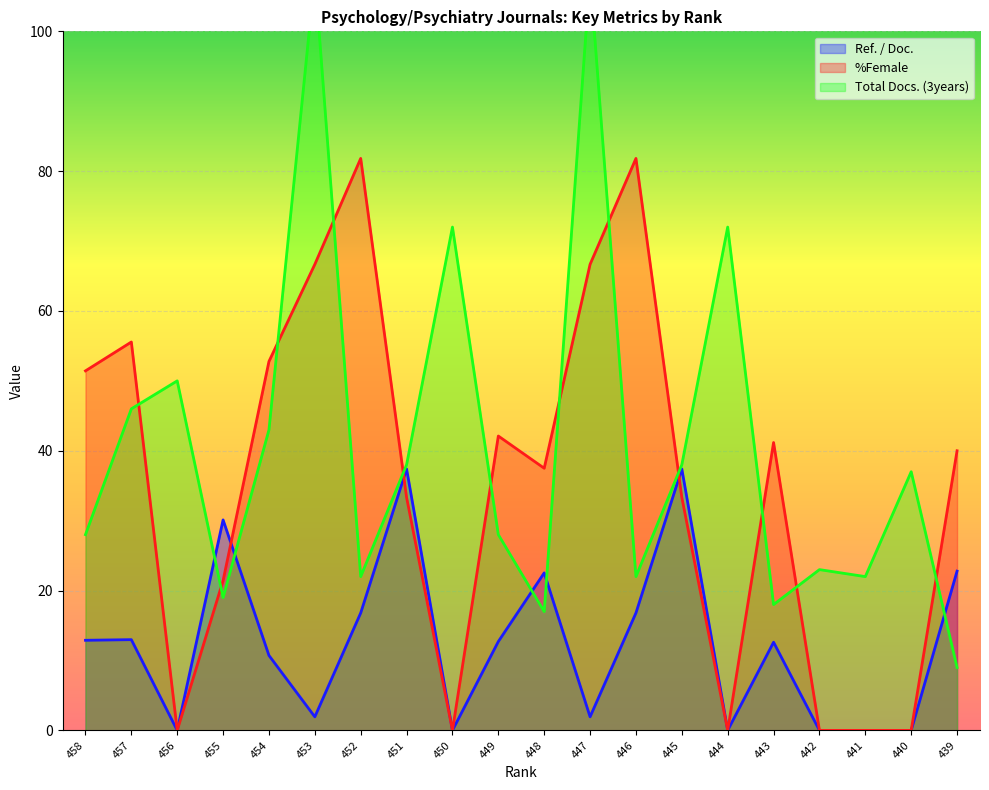

List the labels in order of %Female value, smallest first.

456, 450, 444, 442, 441, 440, 455, 451, 445, 448, 439, 443, 449, 458, 454, 457, 453, 447, 452, 446